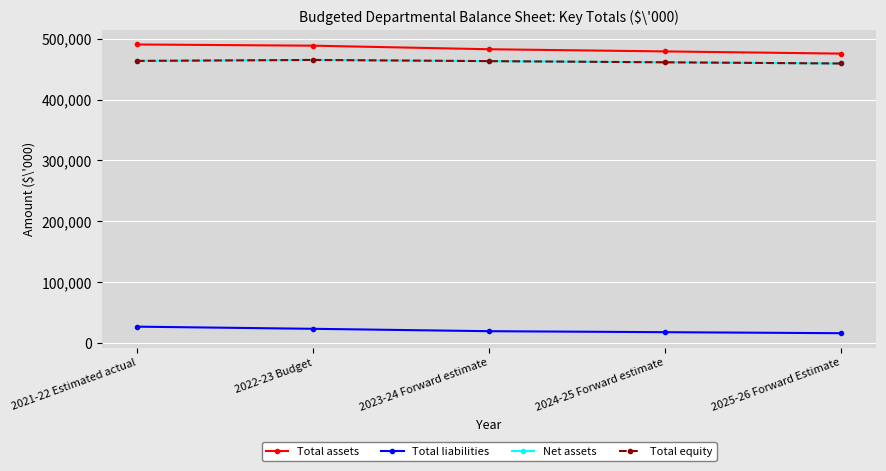

Which series has the largest total across all categories?

Total assets